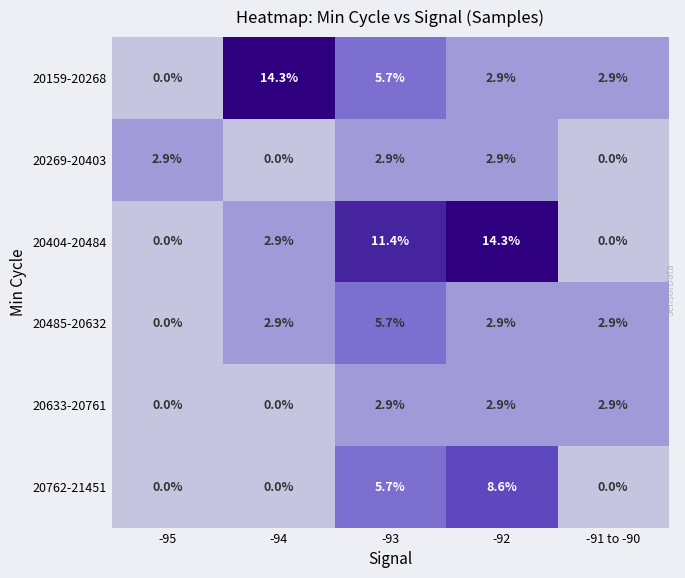

Count the number of data series in this chart.

6